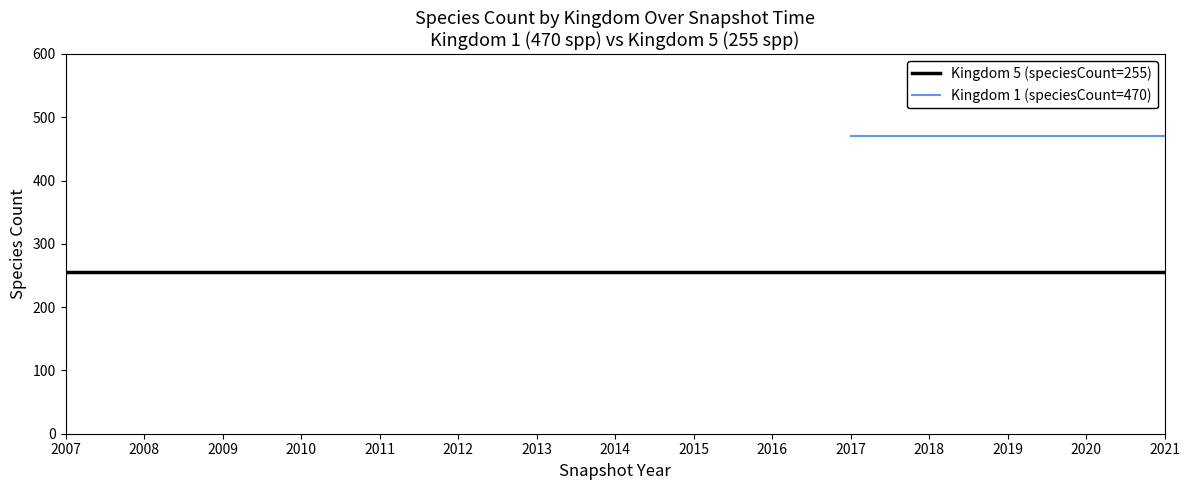

Is it true that Kingdom 5 (speciesCount) equals 440 at 2009?

False